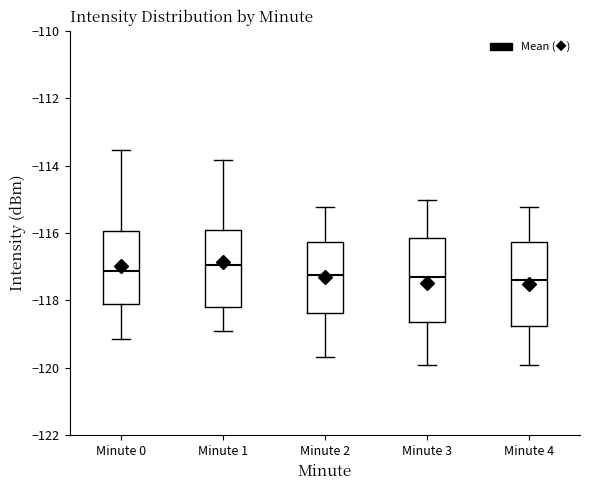

Where does the lower whisker of the box for Minute 2 end on the y-axis? The values are not printed on the chart, so give them approximately, as read against the axis.

-119.6